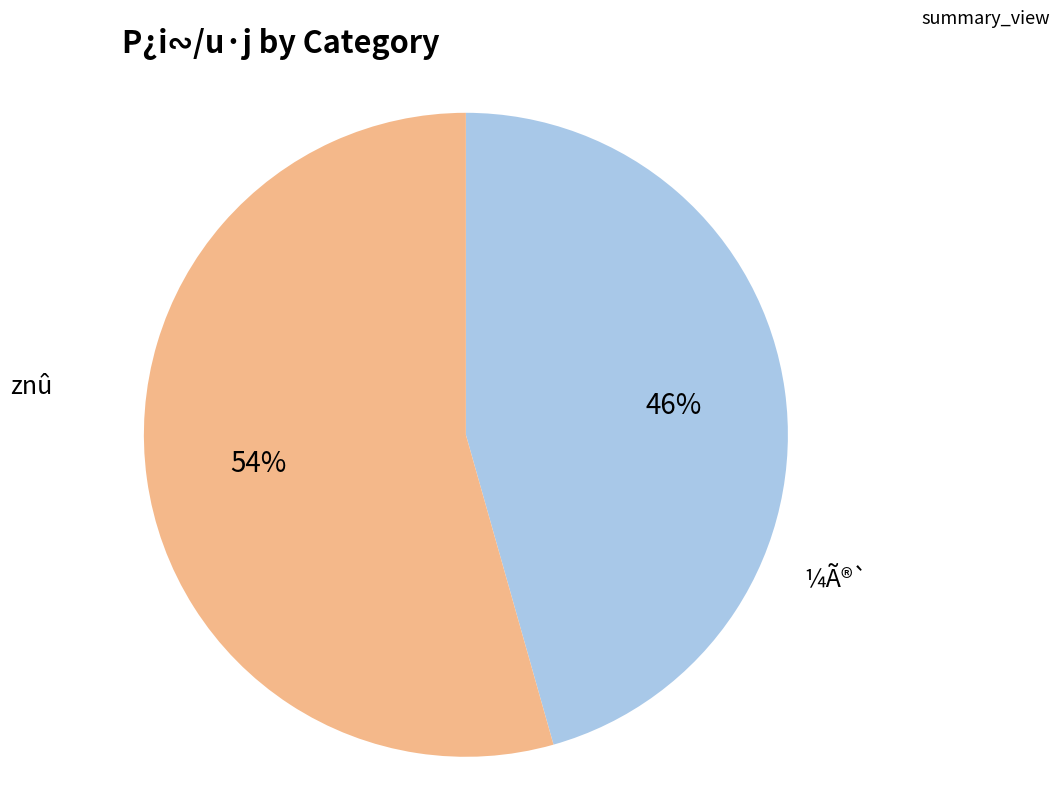

To the nearest percent, what is the average slice percentage?

50%